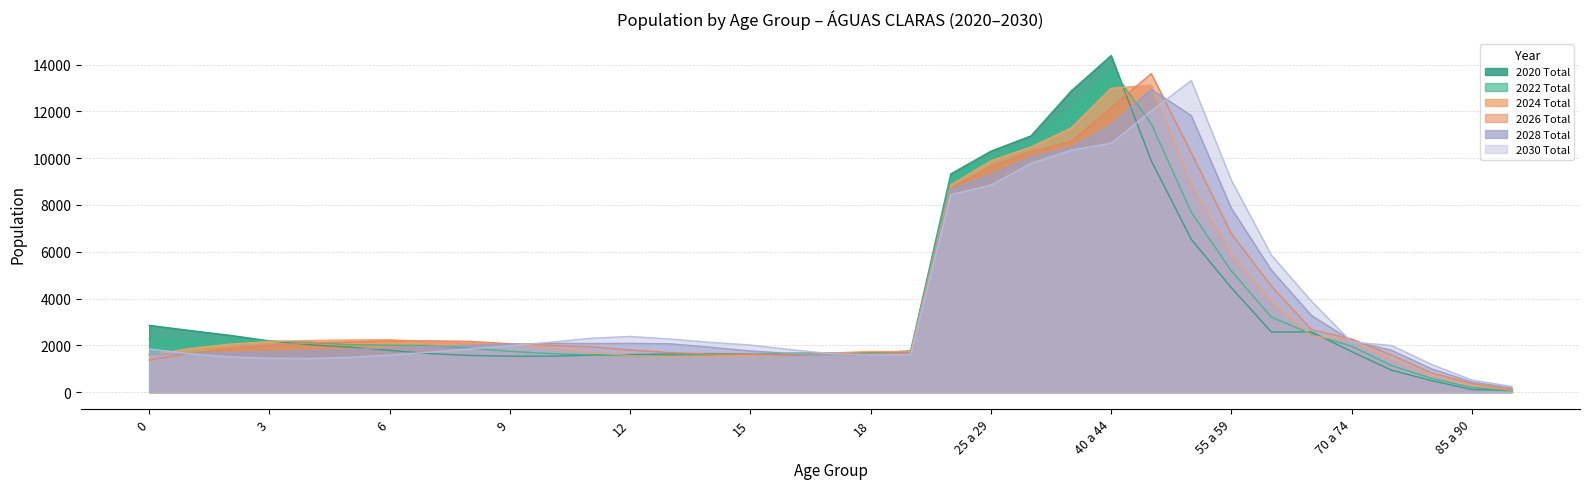

At how many categories does at least one series exceed 3246?

10